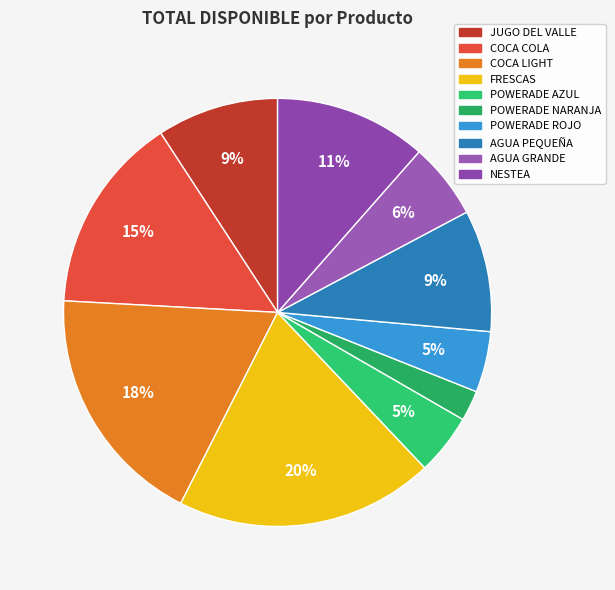

To the nearest percent, what is the difference between the largest and smallest slice percentages?

17%